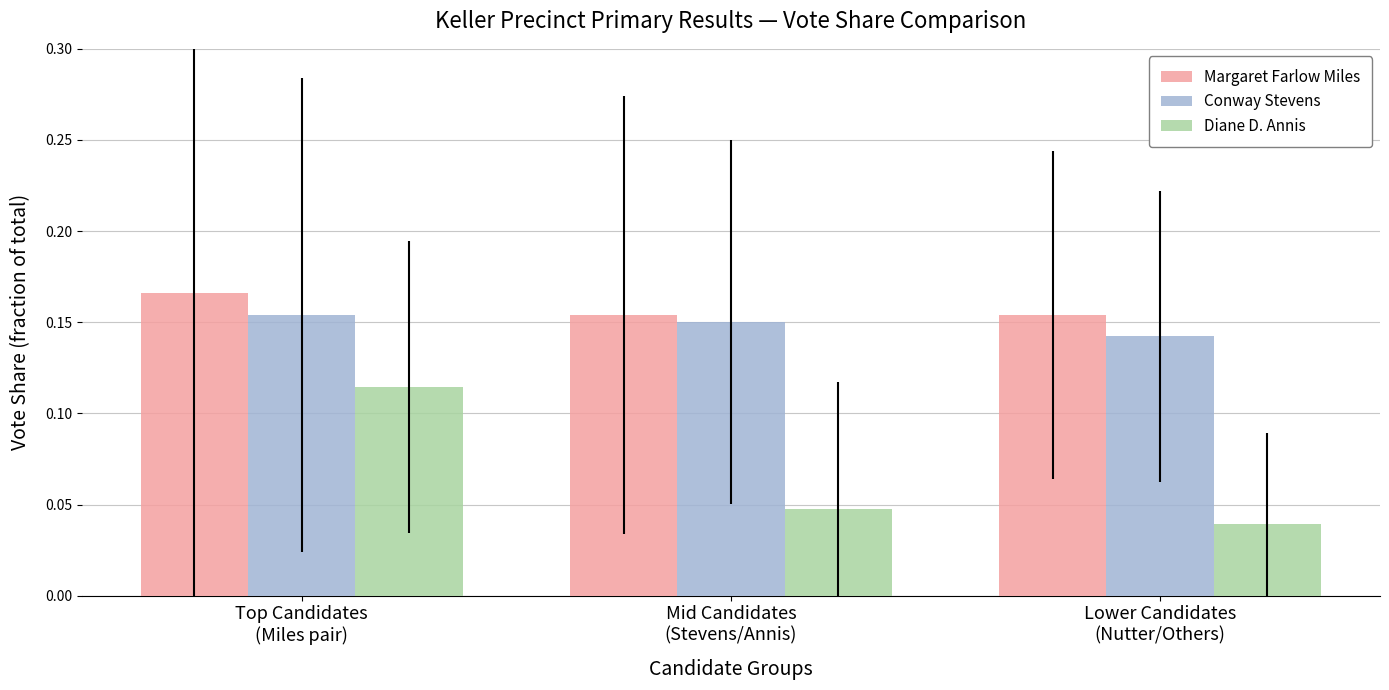

What is the sum of the Conway Stevens values at Mid Candidates
(Stevens/Annis) and Lower Candidates
(Nutter/Others)?

0.3